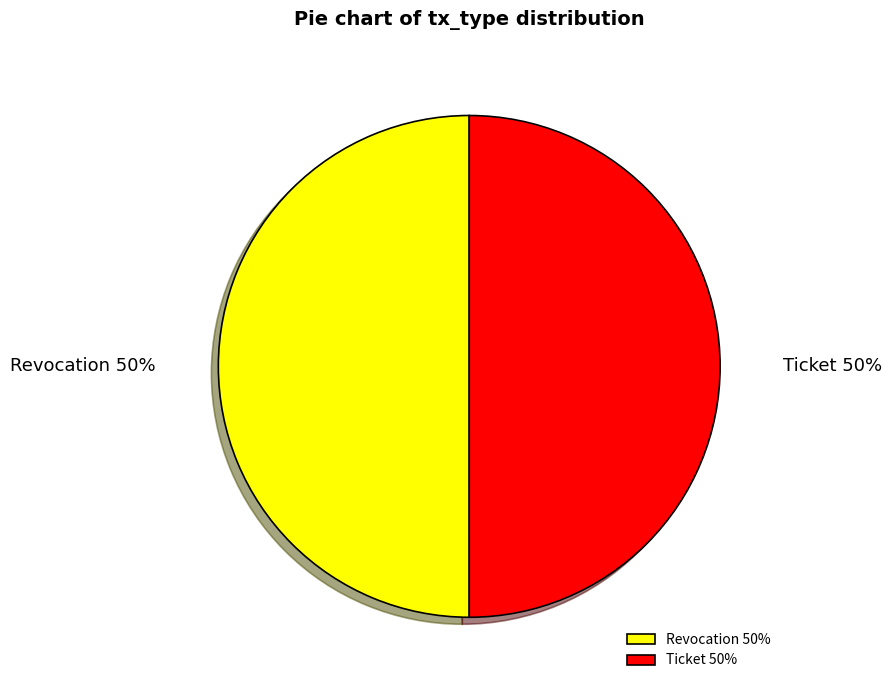

The Revocation slice represents 50% of the pie. True or false?

True